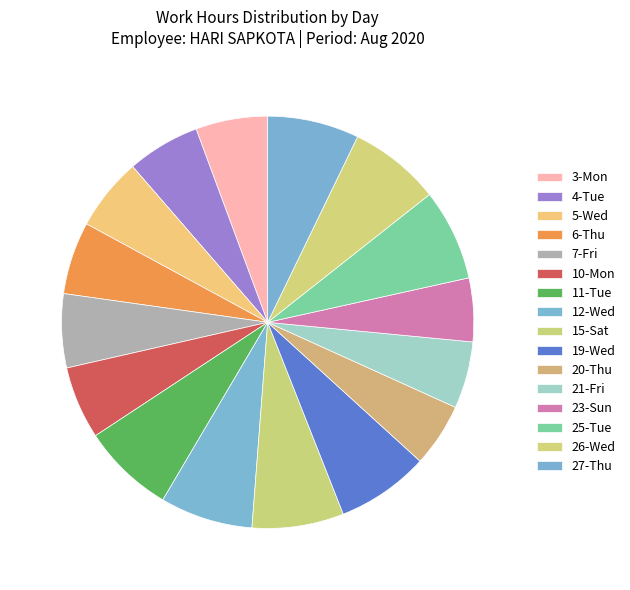

Does any single category account for the majority?

No